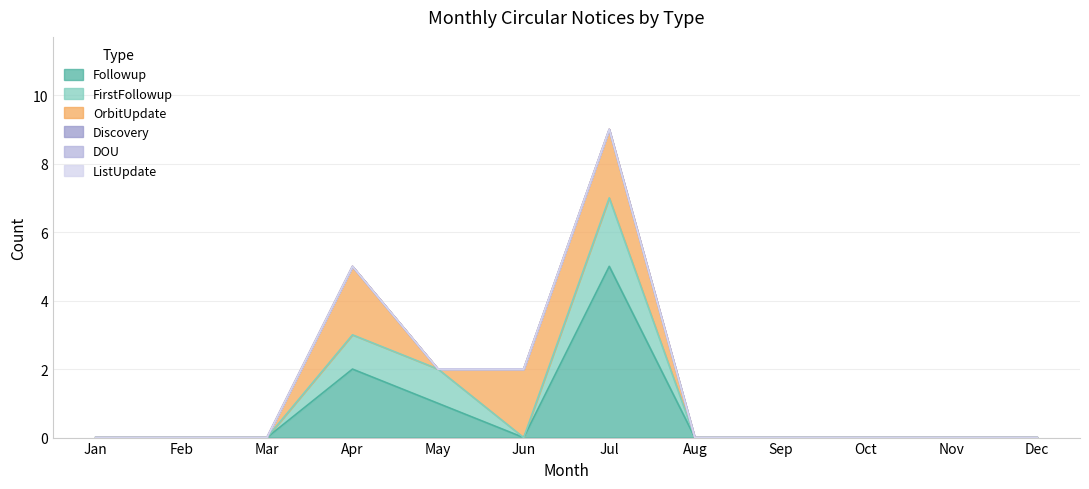

What is the sum of all FirstFollowup values?

4